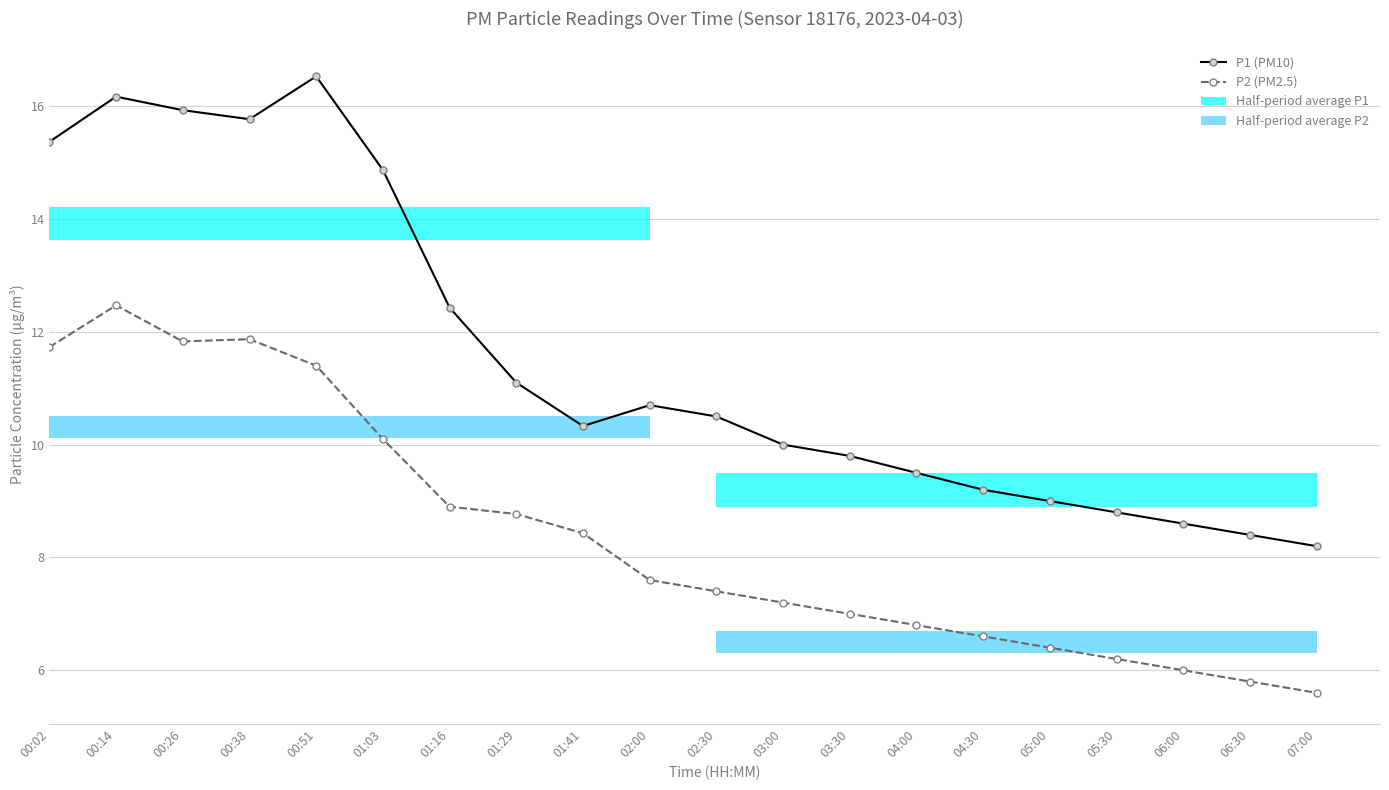

The P1 (PM10) series shows 10.5 at 02:30. True or false?

True